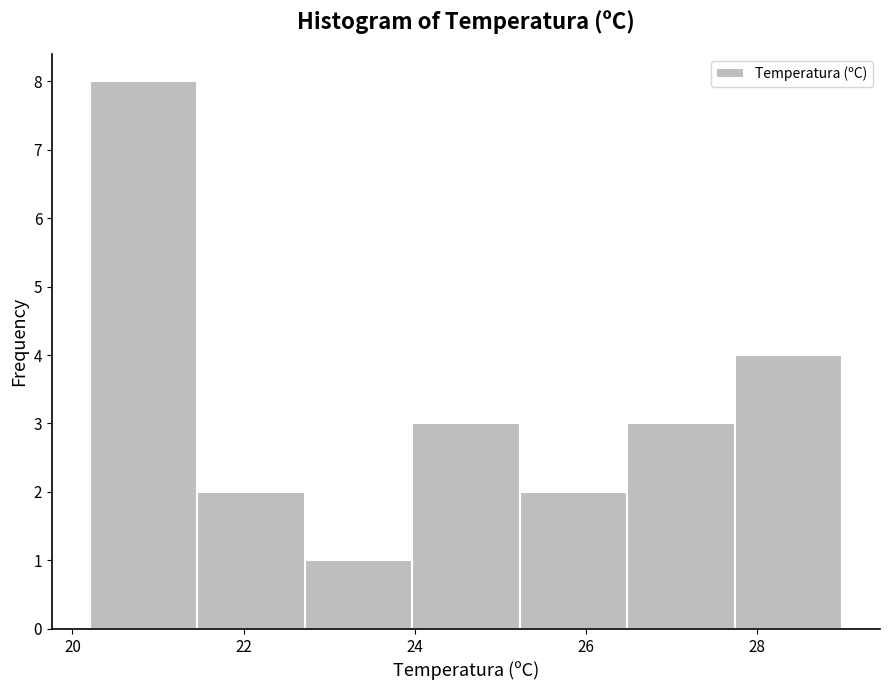

Reading left to right, transcribe this chart: for each bar, give the range it covers on the x-axis and its height. Neither the bar edges nor the heights are printed on the chart, so give them approximately, as read against the axes.

20.2 to 21.4: 8
21.4 to 22.8: 2
22.8 to 24.0: 1
24.0 to 25.2: 3
25.2 to 26.4: 2
26.4 to 27.8: 3
27.8 to 29.0: 4